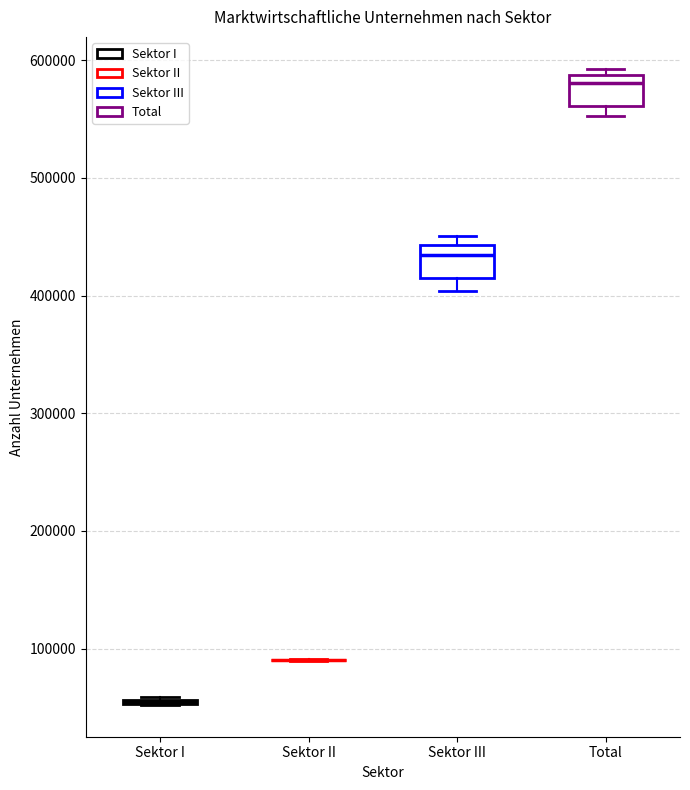

Reading left to right, transcribe this box plot: for each box, give where its median line is, the range the box spans, and where its two whiskers end, as read against the y-axis. The values are not printed on the chart, so give them approximately, as read against the axis.

Sektor I: box collapsed to a line at 50000, whiskers 50000 to 60000
Sektor II: box collapsed to a line at 90000, whiskers 90000 to 90000
Sektor III: median 430000, box 410000 to 440000, whiskers 400000 to 450000
Total: median 580000, box 560000 to 590000, whiskers 550000 to 590000 (just above the box's upper edge)